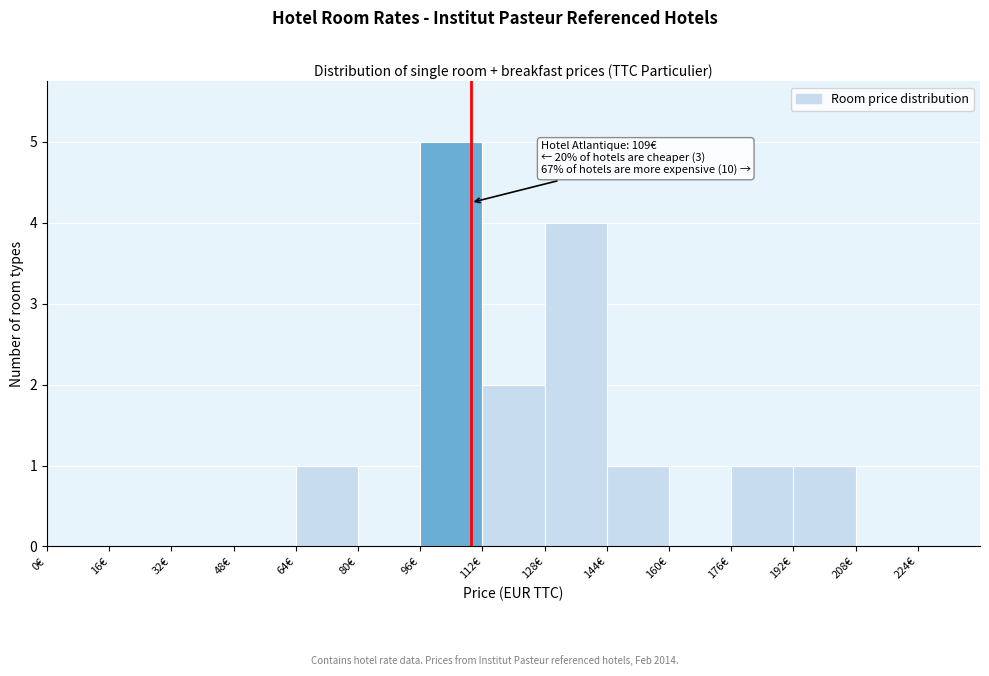

Which range on the x-axis has the tallest bar?

96 to 112